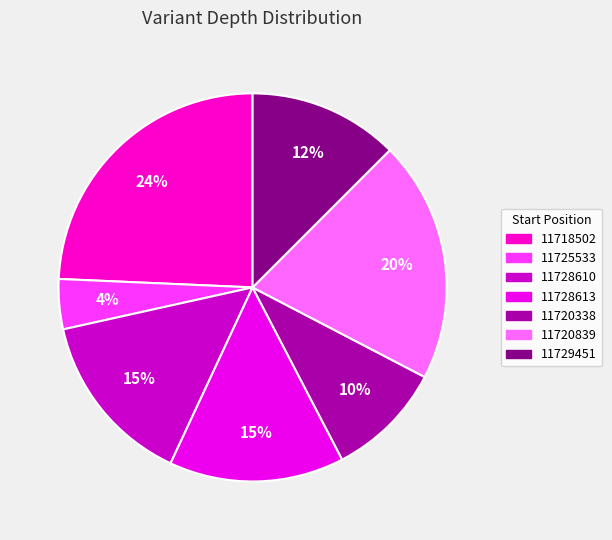

Which category has the smallest portion of the pie?

11725533